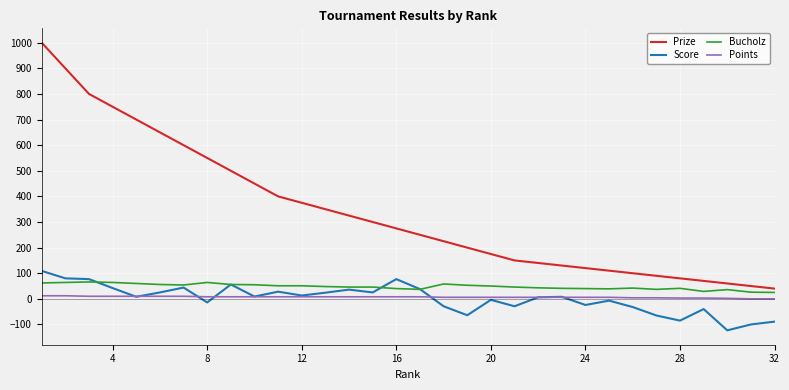

Which series has the largest total across all categories?

Prize